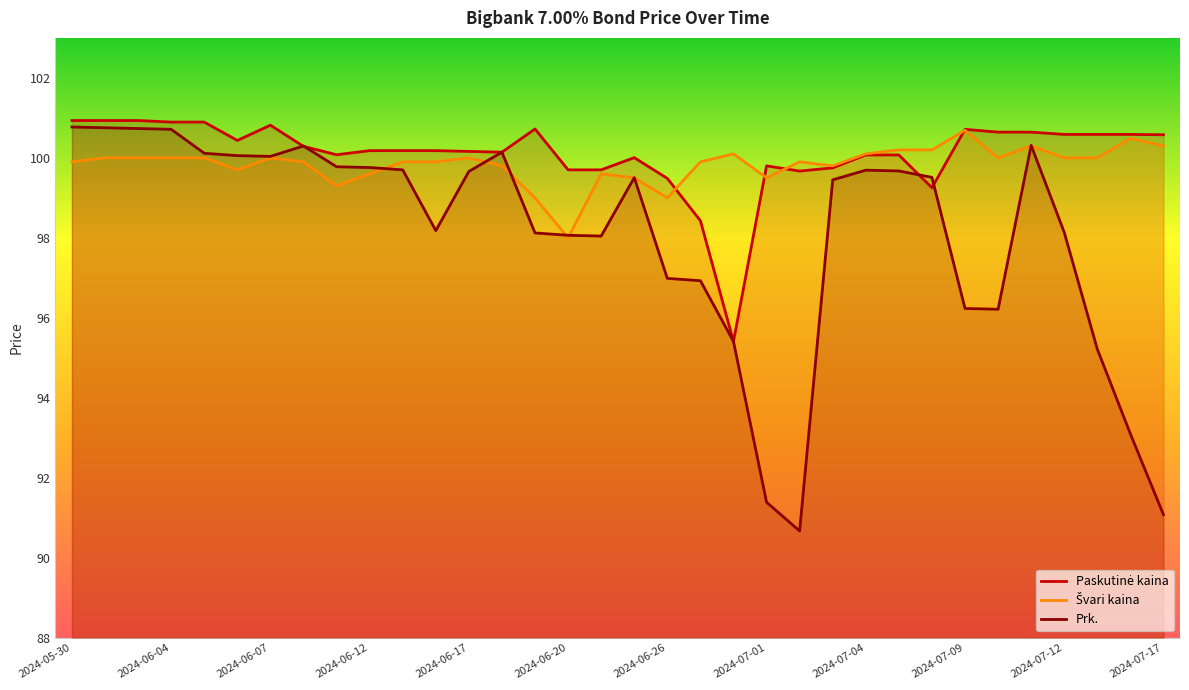

At how many categories does at least one series exceed 96?

34